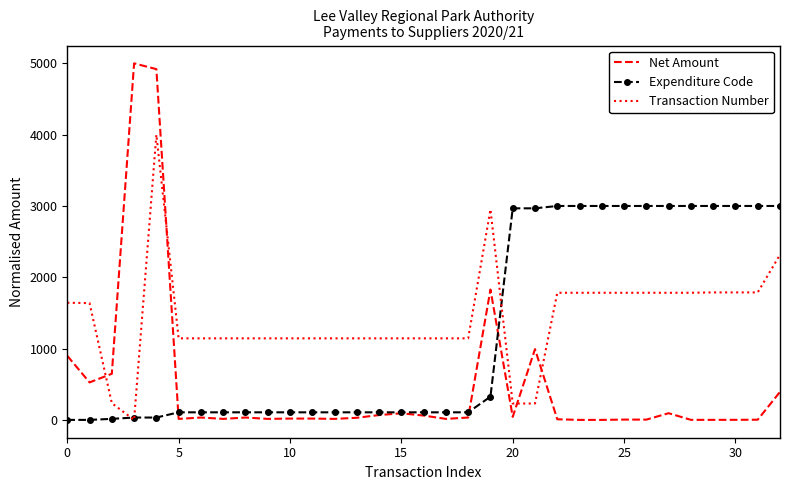

How many intersections are there between Transaction Number and Net Amount?

4